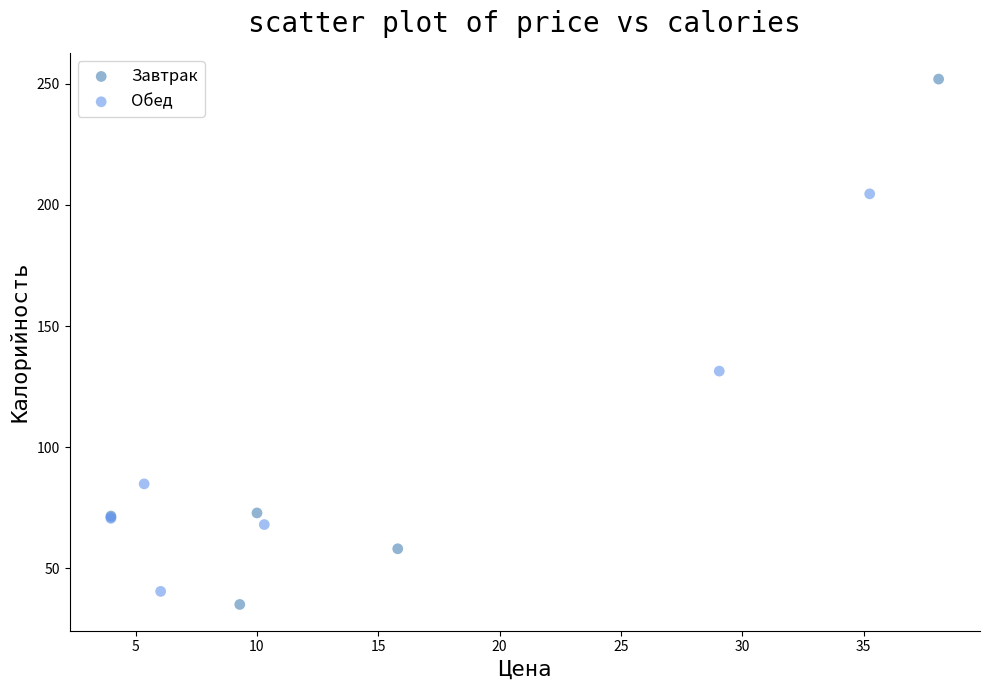

Which series has the largest Y range (max minus min)?

Завтрак